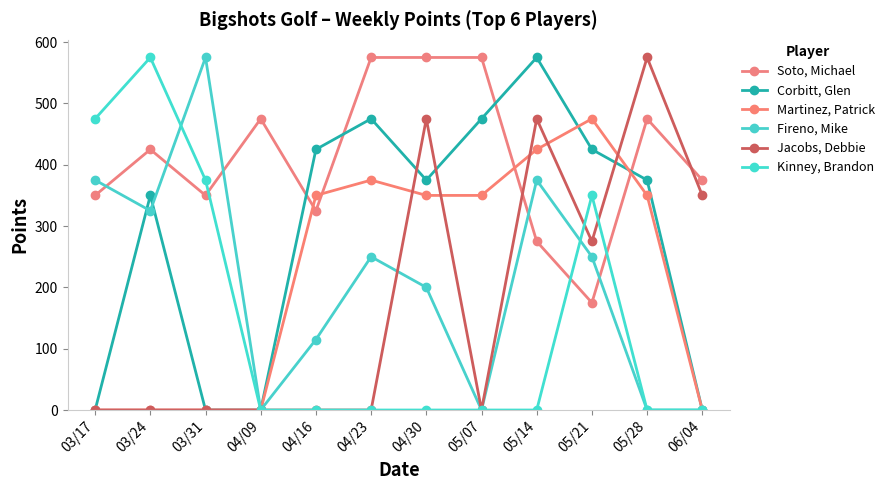

Which has a higher value, 04/23 or 05/14?

04/23